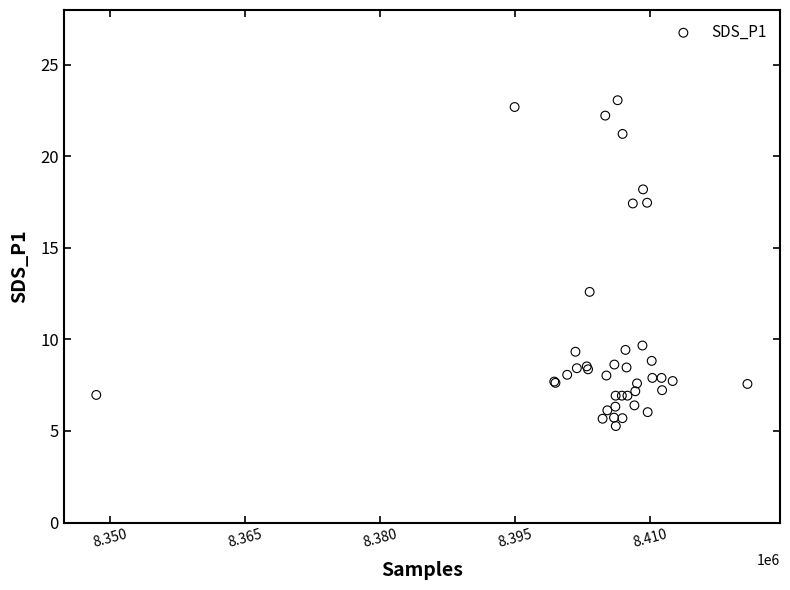

What Y value in the scatter plot is closest to 14?

12.6